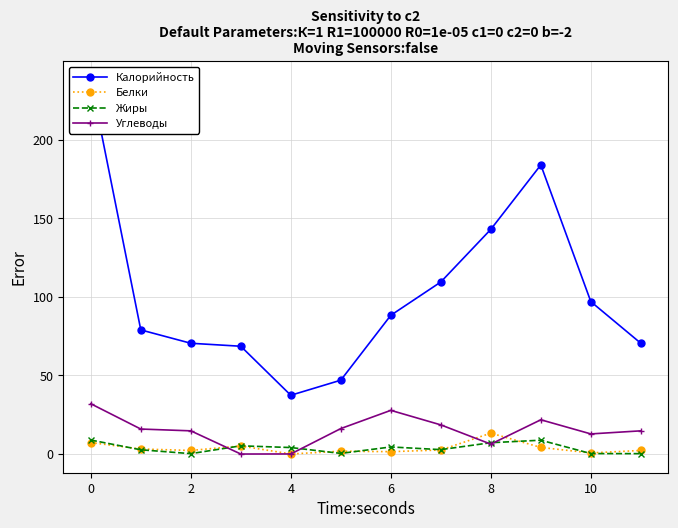

Reading left to right, extract all data points from this chart.

Калорийность: 238.0	79.0	70.5	68.6	37.4	47.0	88.3	109.5	143.0	184.0	97.0	70.5
Белки: 7.3	3.2	2.3	5.1	0.0	1.8	1.5	2.6	13.3	4.2	0.7	2.3
Жиры: 8.9	2.7	0.2	5.2	4.1	0.4	4.5	2.8	7.2	8.8	0.3	0.2
Углеводы: 32.0	15.9	14.8	0.0	0.0	16.2	27.8	18.6	6.3	21.8	12.8	14.8